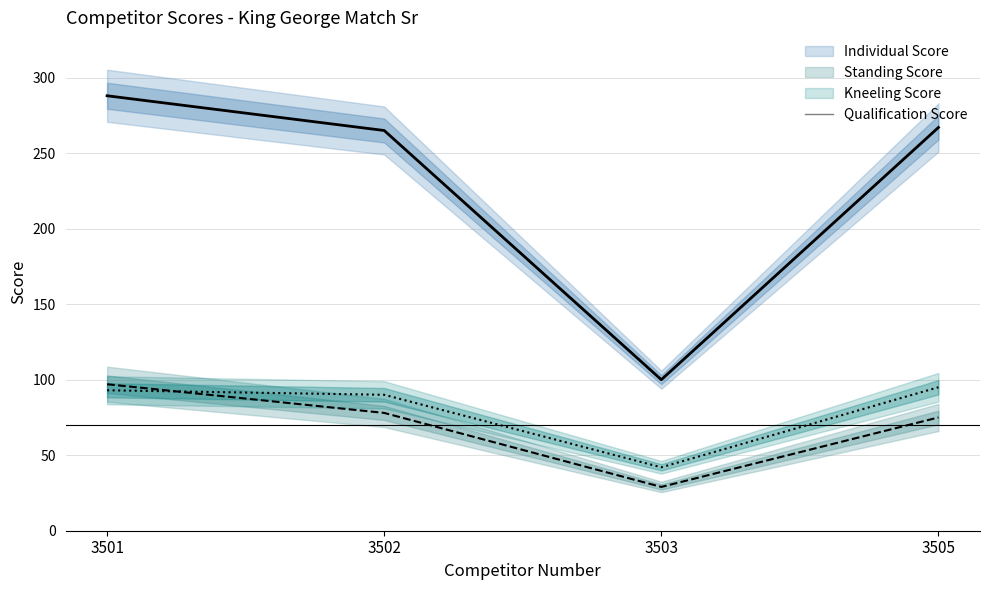

Count the number of categories in the chart.

4